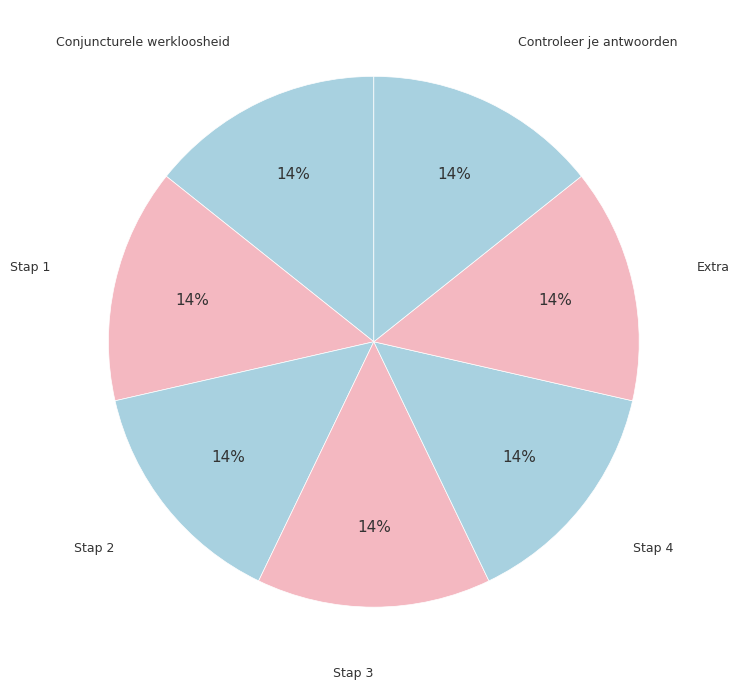

The Stap 3 slice represents 14% of the pie. True or false?

True